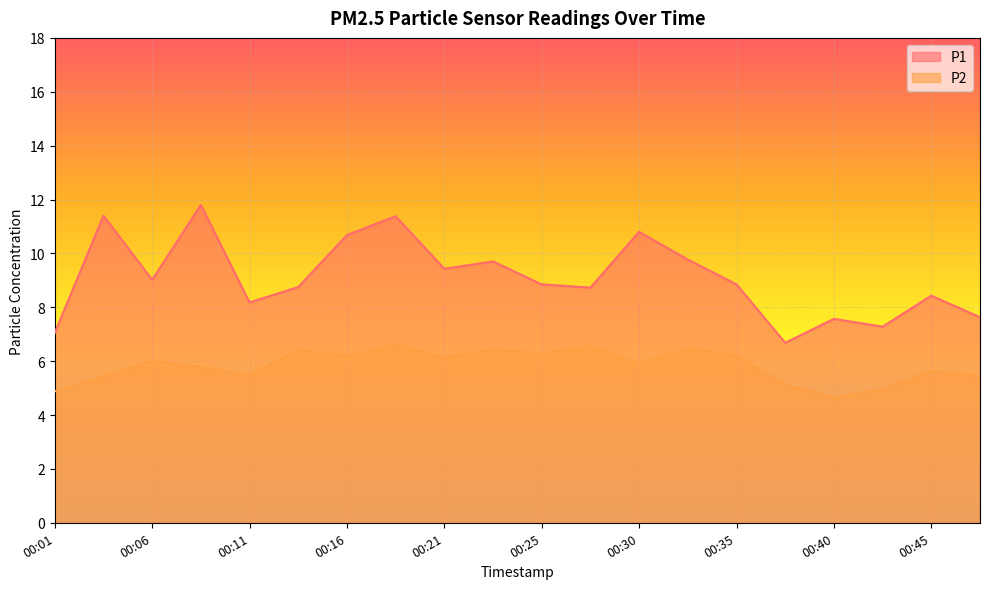

At which category is the sum across all series the highest?

00:18